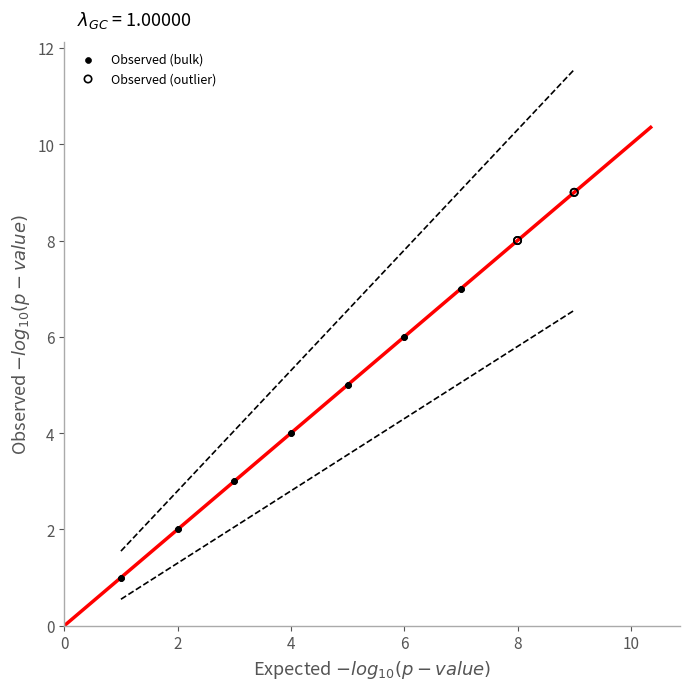

Which series contains the highest Y value?

Observed (outlier)